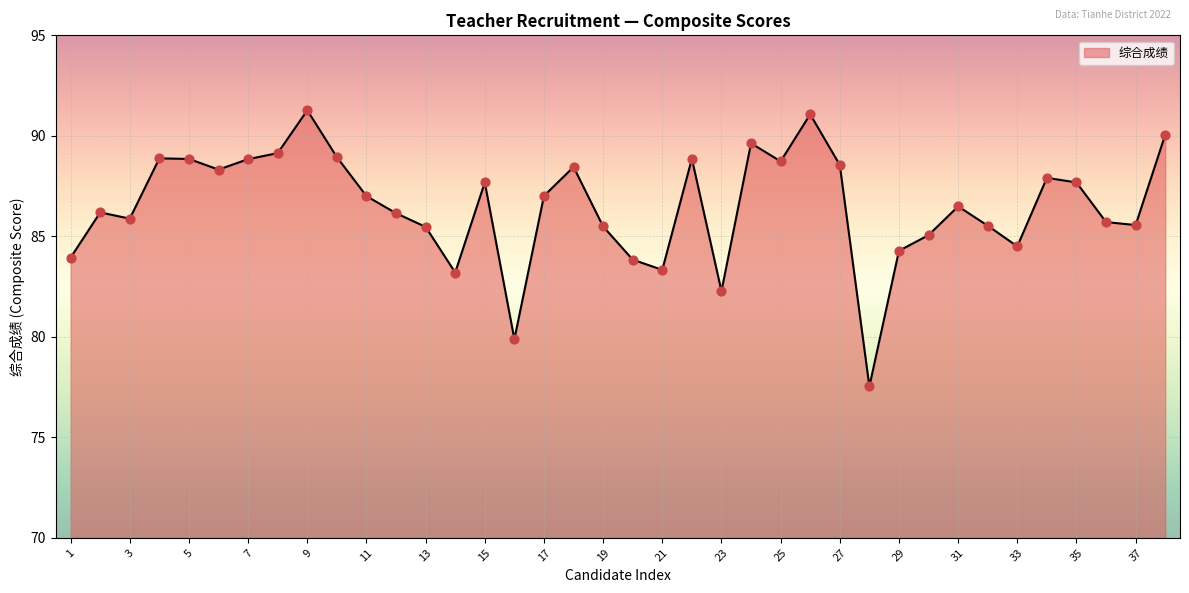

What is the maximum value shown in the chart?

91.3